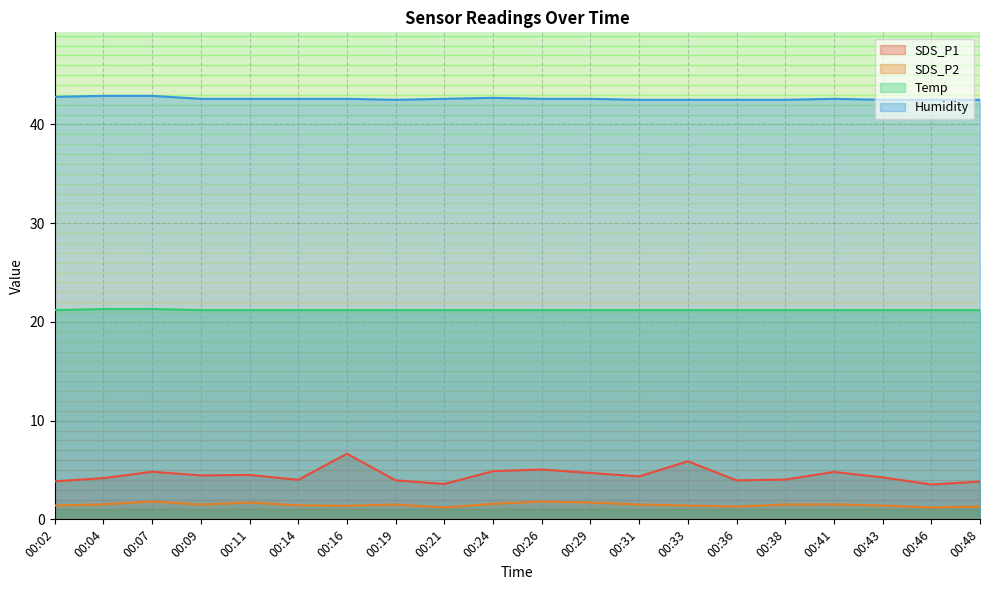

At which label is Temp closest to 21?

00:02